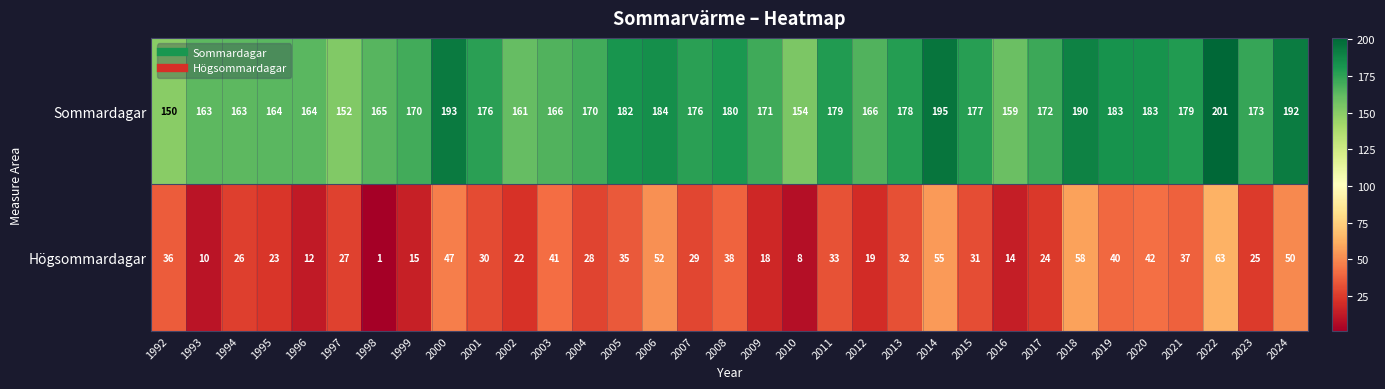

What is the sum of the Sommardagar values at 2020 and 2012?

349